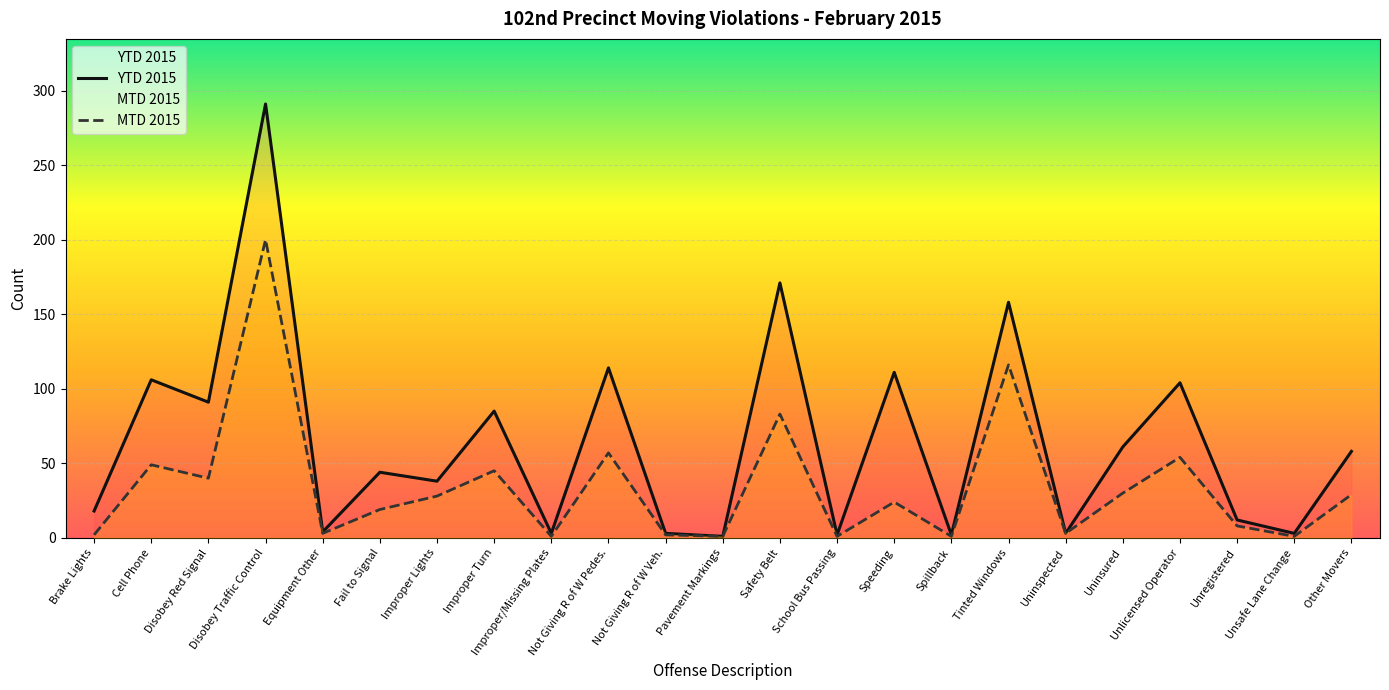

The YTD 2015 series shows 0 at Pavement Markings. True or false?

False